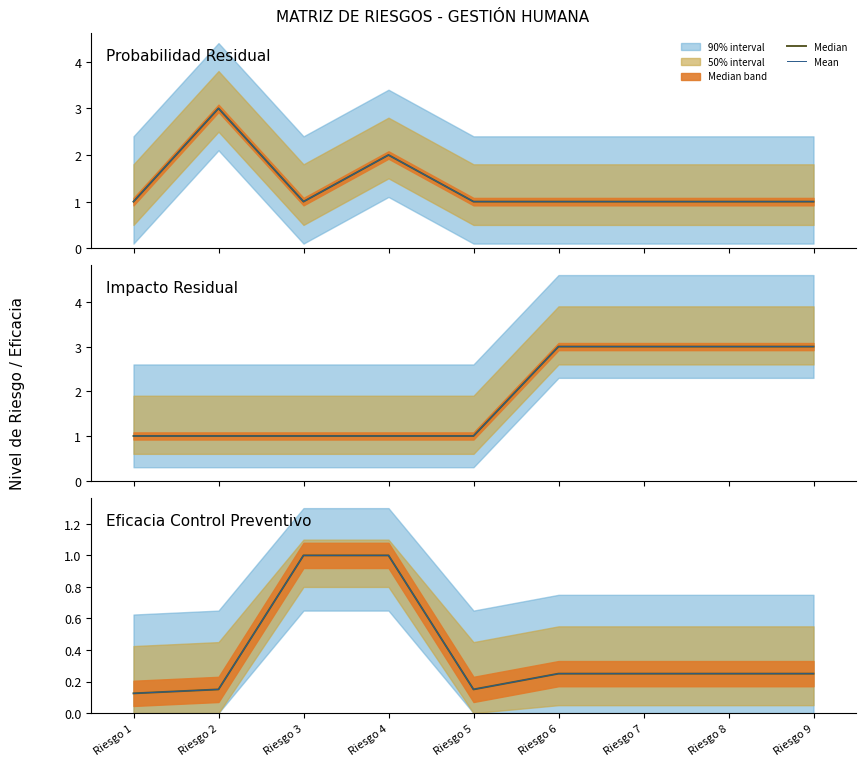

True or false: Median has a value of 0.4 at Riesgo 6.

False